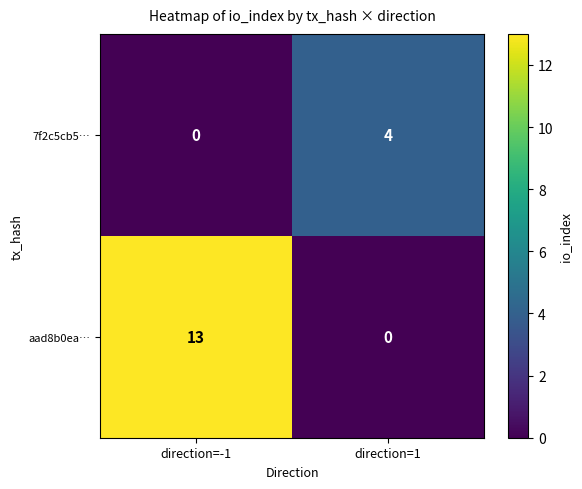

At how many categories does at least one series exceed 1?

2